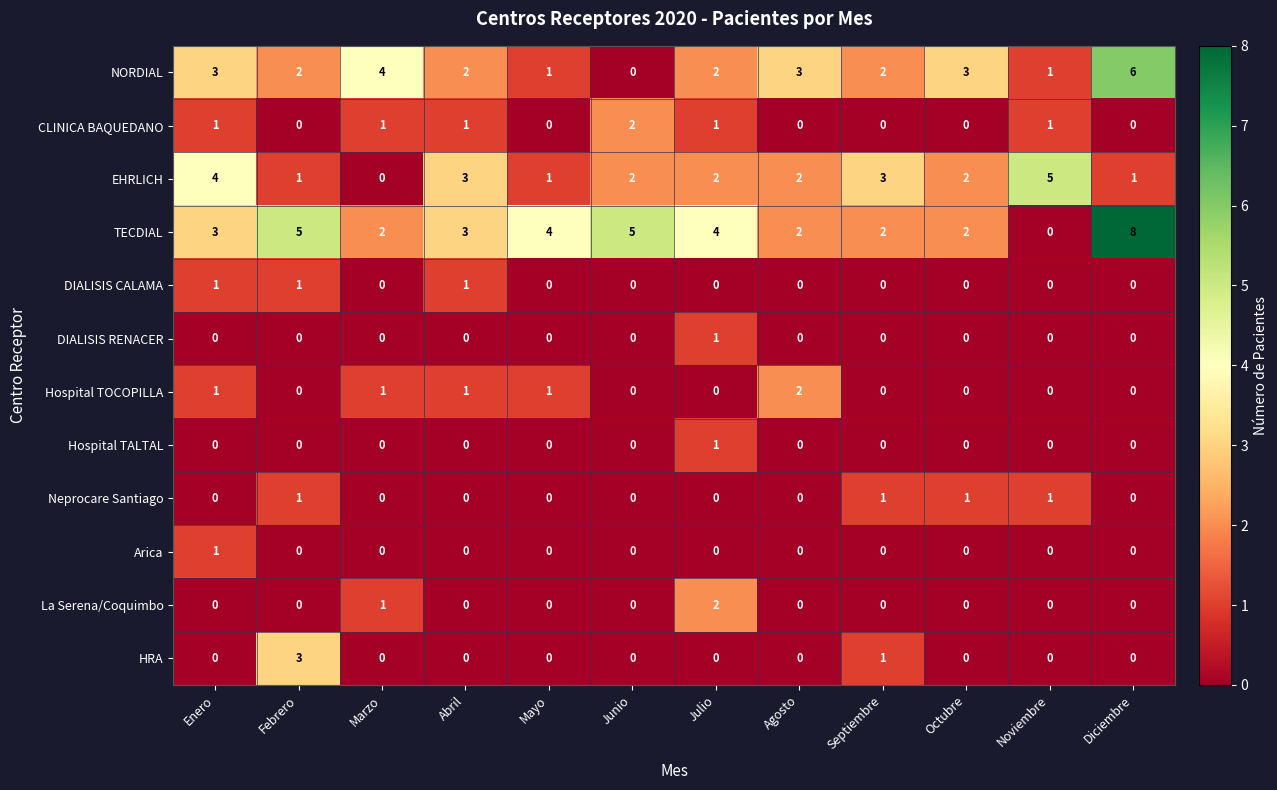

Which series has the largest total across all categories?

TECDIAL